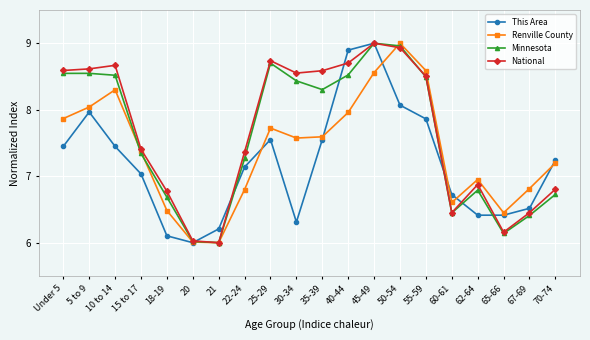

What is the smallest value displayed?

6.0